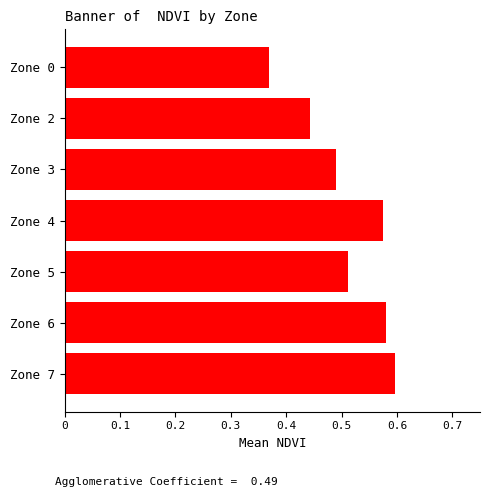

What is the difference between the maximum and second lowest values?

0.2